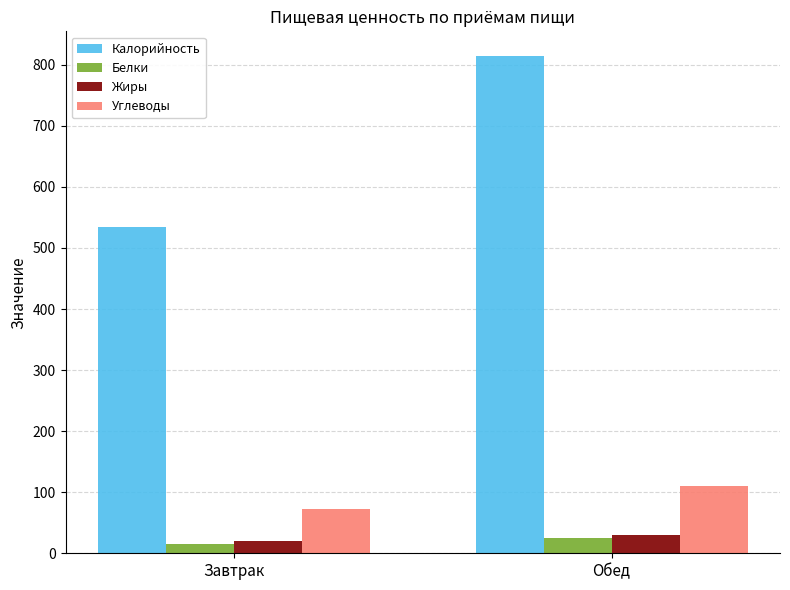

What is the difference between the maximum and minimum values in the Калорийность series?

279.2